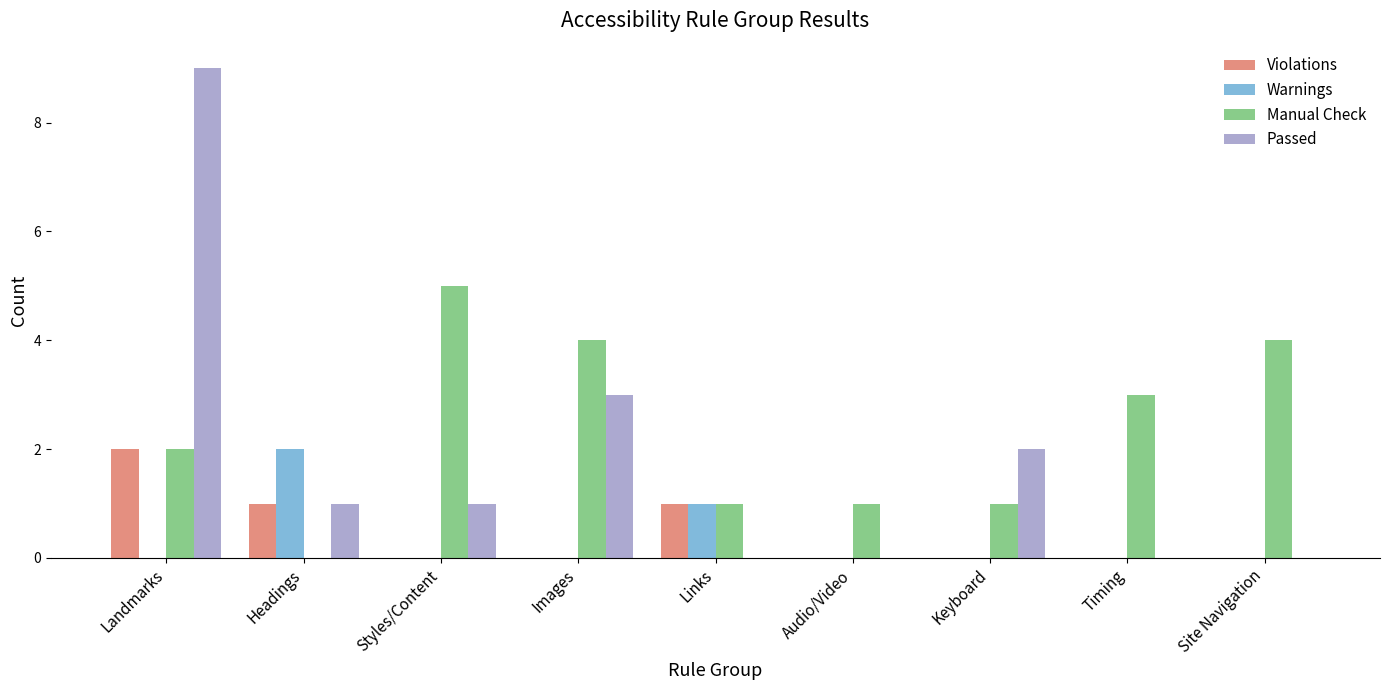

What is the maximum value for Violations?

2